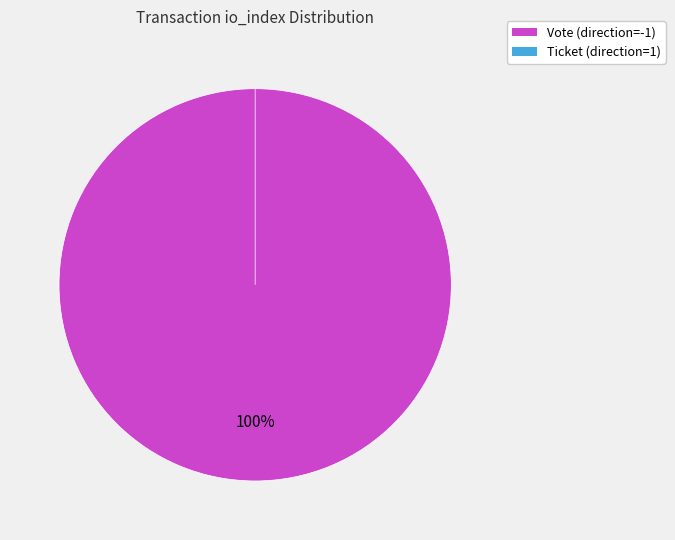

Which category has the smallest portion of the pie?

Ticket (direction=1)